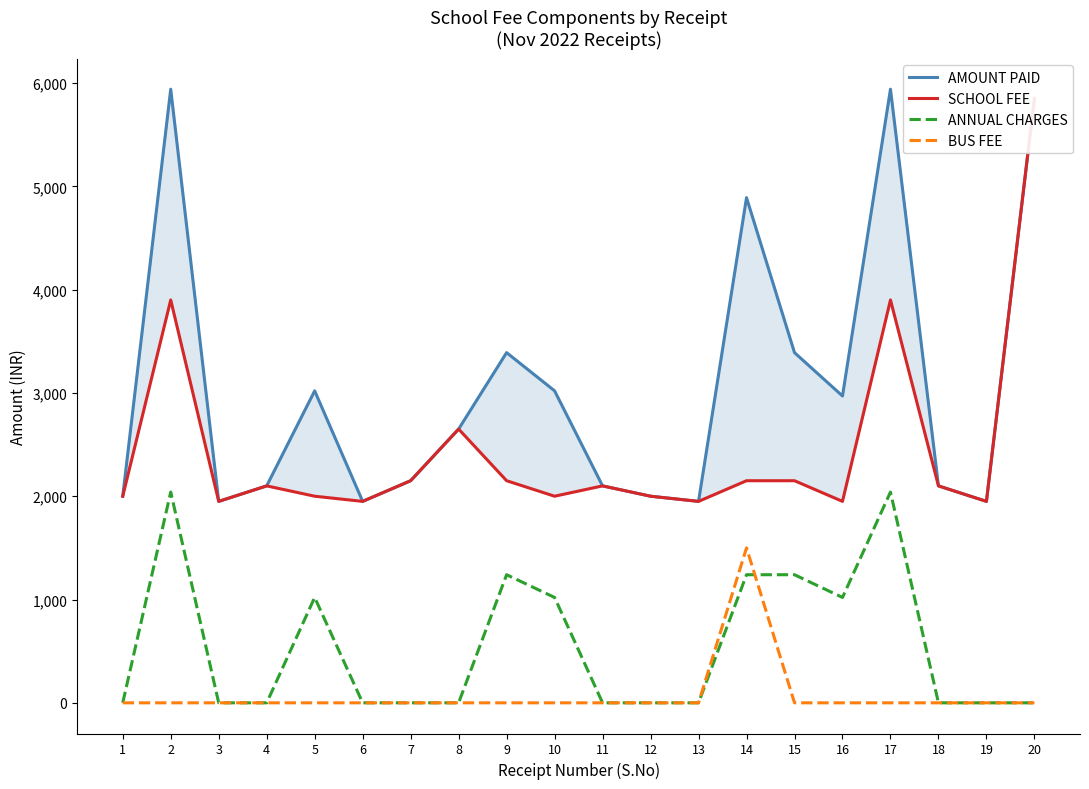

True or false: AMOUNT PAID has more than 1 interior local peaks.

True